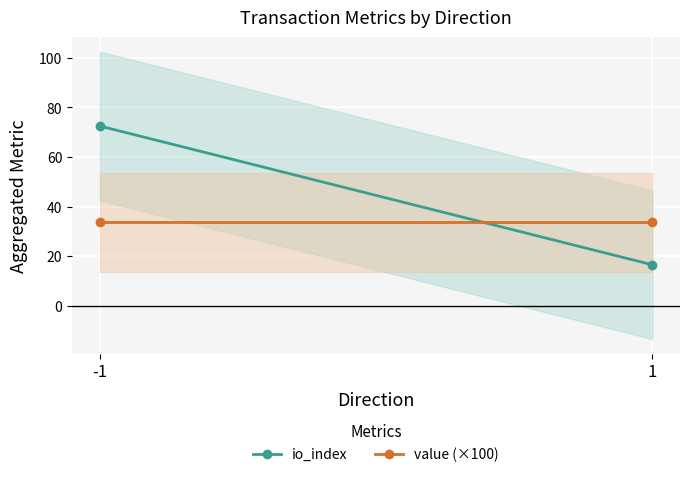

What is the value of the io_index point at the 2nd from the left?

16.5